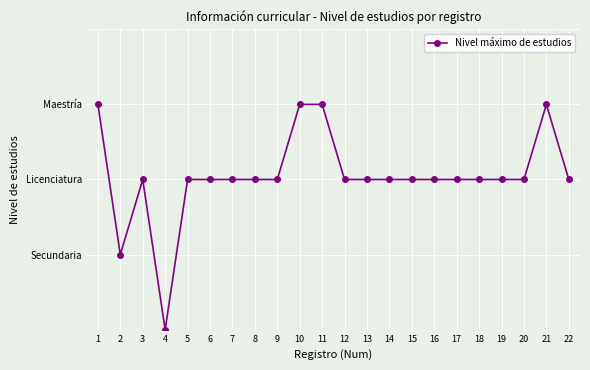

How many series are shown in this chart?

1